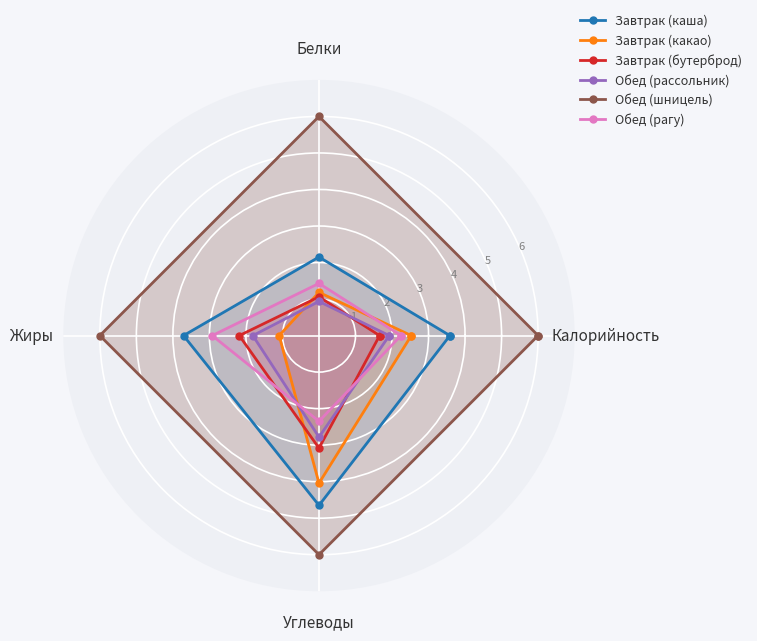

True or false: Обед (рагу) has more than 1 interior local peaks.

False